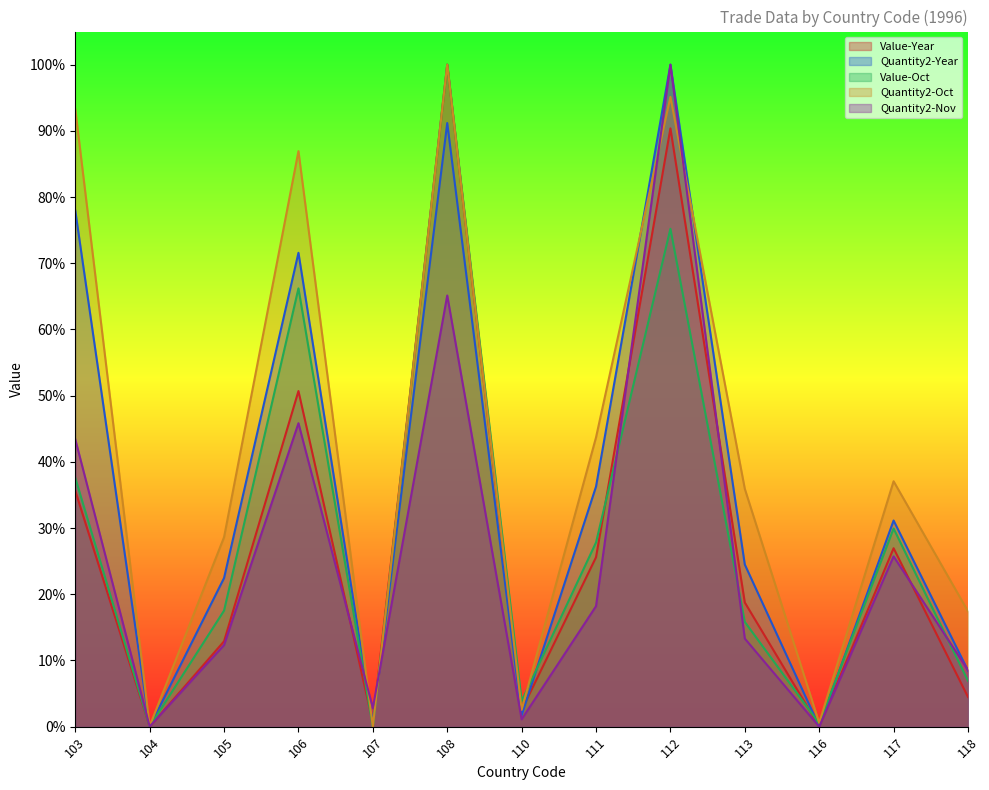

Reading left to right, extract all data points from this chart.

Value-Year: 0.4	0.0	0.1	0.5	0.0	1.0	0.0	0.3	0.9	0.2	0.0	0.3	0.0
Quantity2-Year: 0.8	0.0	0.2	0.7	0.0	0.9	0.0	0.4	1.0	0.2	0.0	0.3	0.1
Value-Oct: 0.4	0.0	0.2	0.7	0.0	1.0	0.0	0.3	0.8	0.2	0.0	0.3	0.1
Quantity2-Oct: 0.9	0.0	0.3	0.9	0.0	1.0	0.0	0.4	1.0	0.4	0.0	0.4	0.2
Quantity2-Nov: 0.4	0.0	0.1	0.5	0.0	0.7	0.0	0.2	1.0	0.1	0.0	0.3	0.1